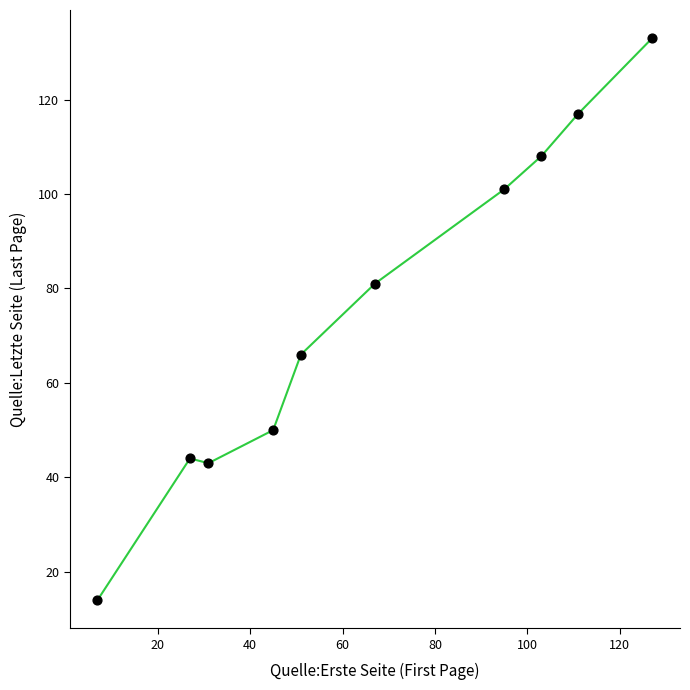

What is the average X value?

66